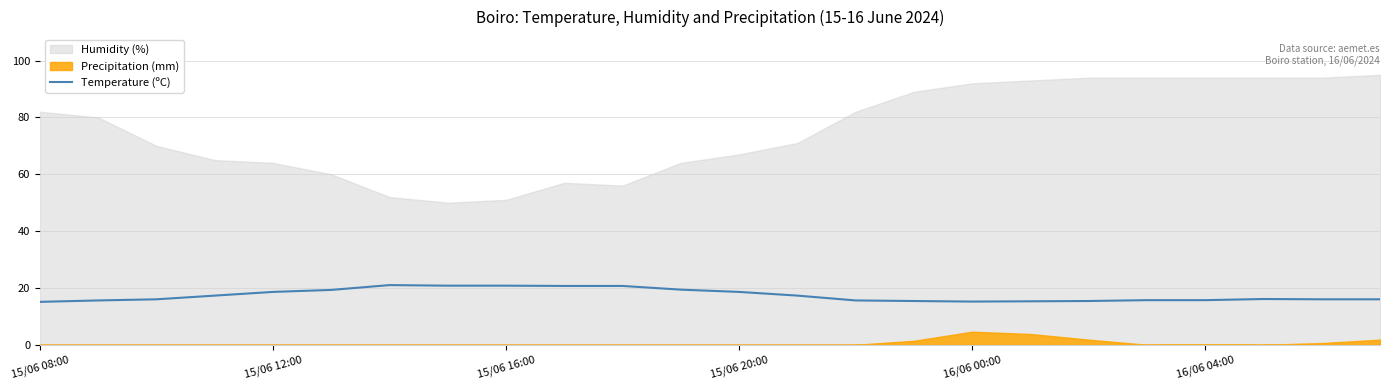

Is it true that Temperature (ºC) equals 28.4 at 15/06 12:00?

False